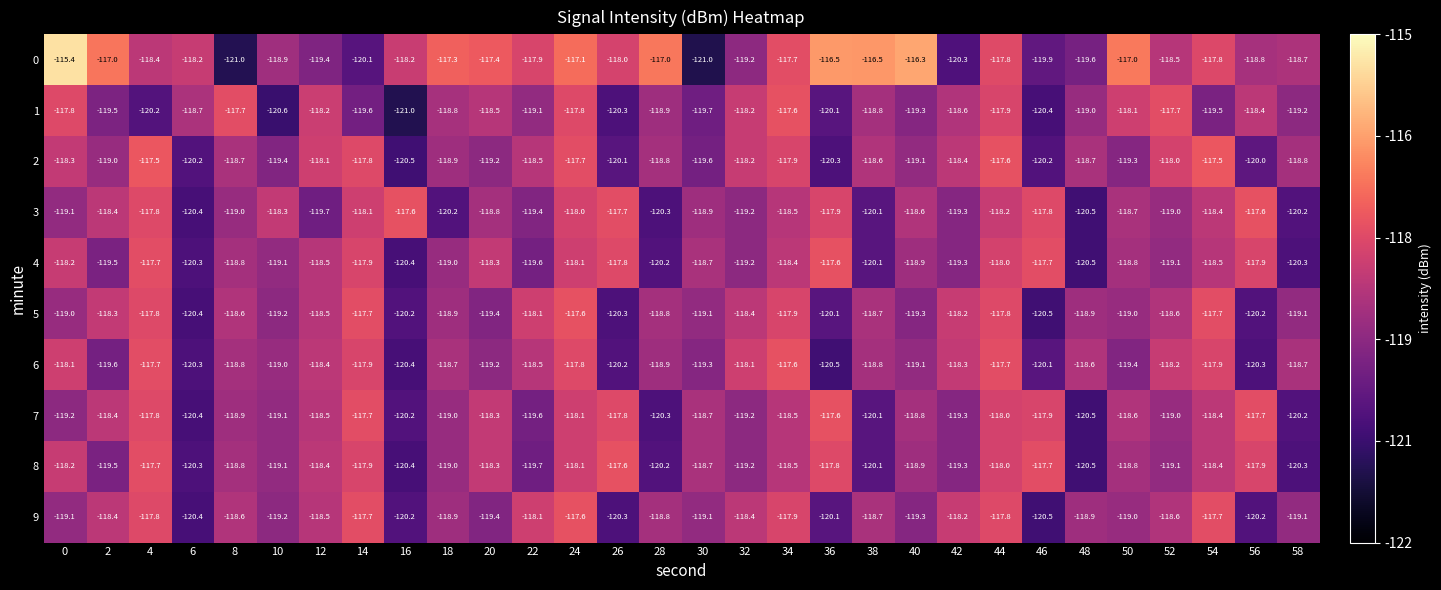

What is the difference between the 3 values at 48 and 54?

2.1